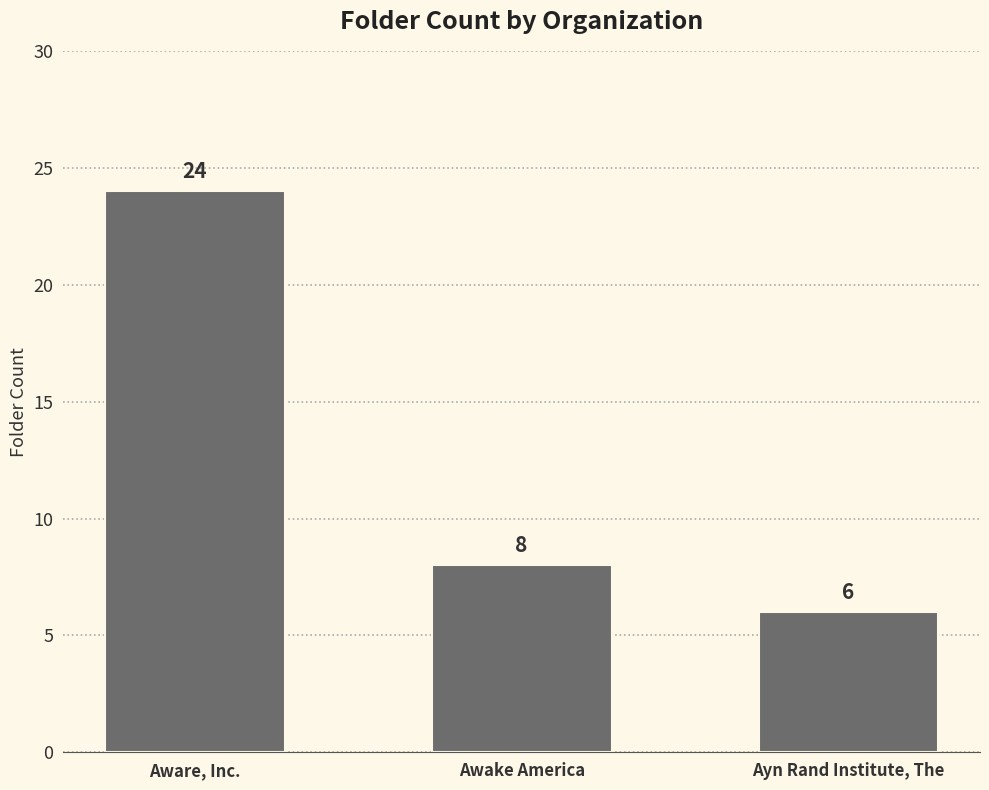

Reading left to right, what are all the values shown in this chart?

24	8	6